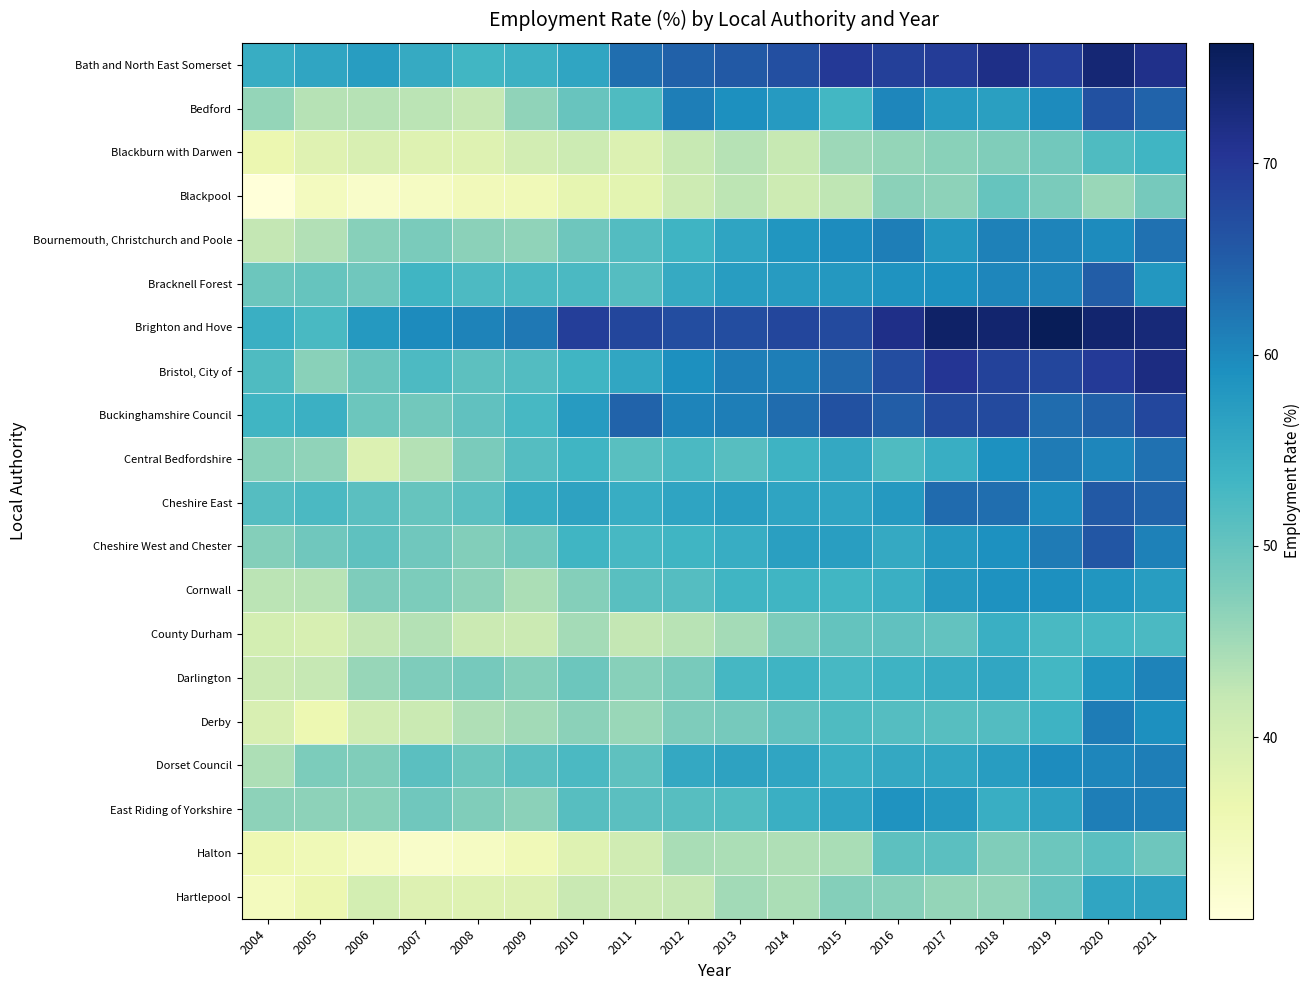

What is the difference between the highest and lowest values at 2006?

24.9